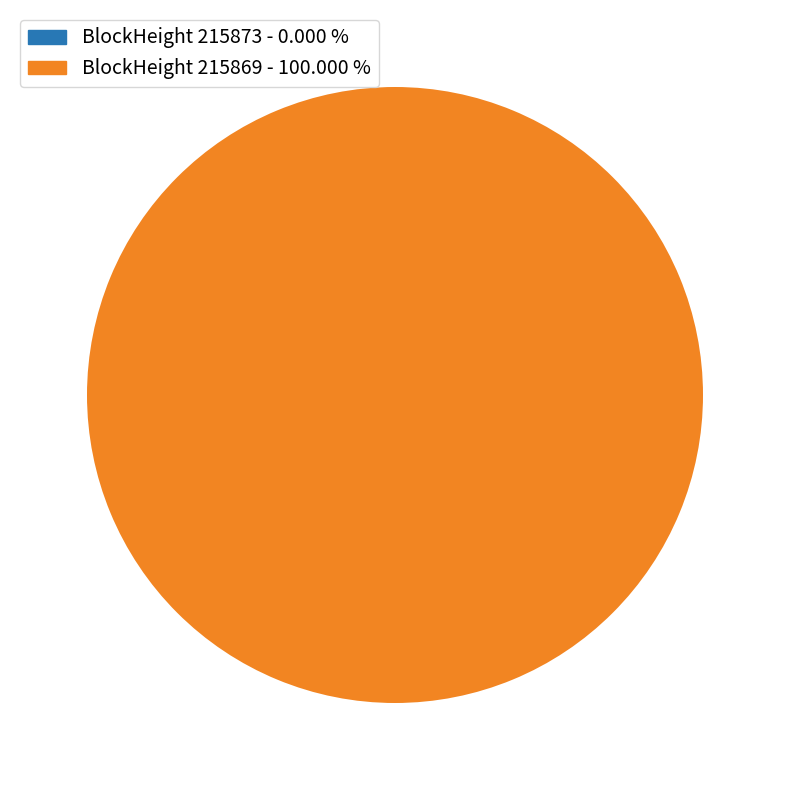

Is there a majority slice in this chart?

Yes